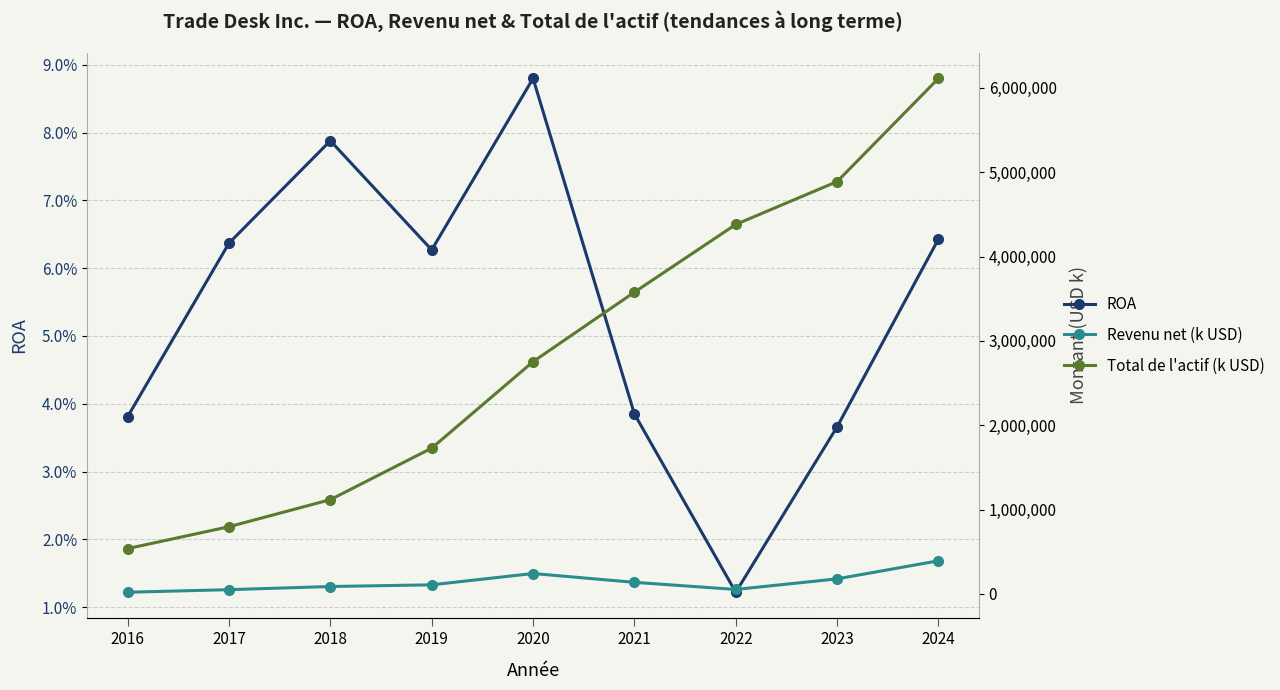

What is the spread (max minus min) of values at 2023?

4888687.0